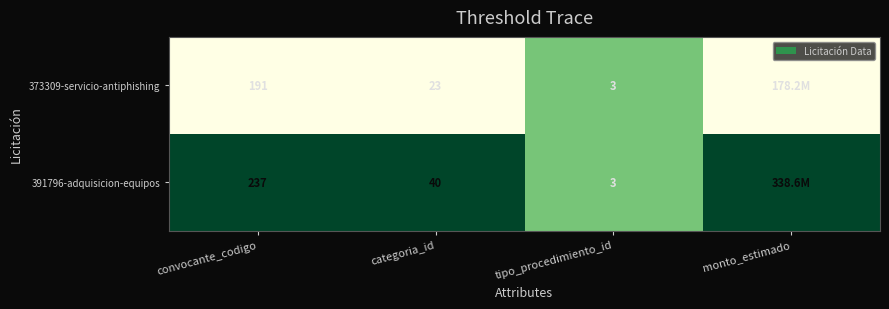

How many series are shown in this chart?

2